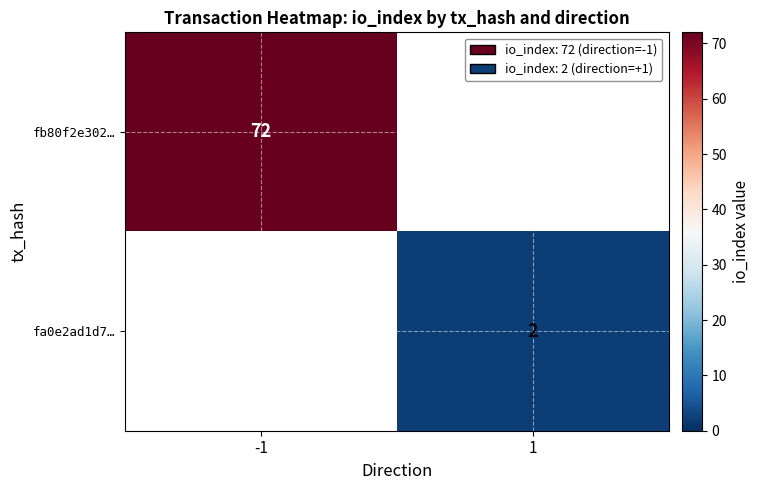

The fa0e2ad1d7… series shows 1 at 1. True or false?

False